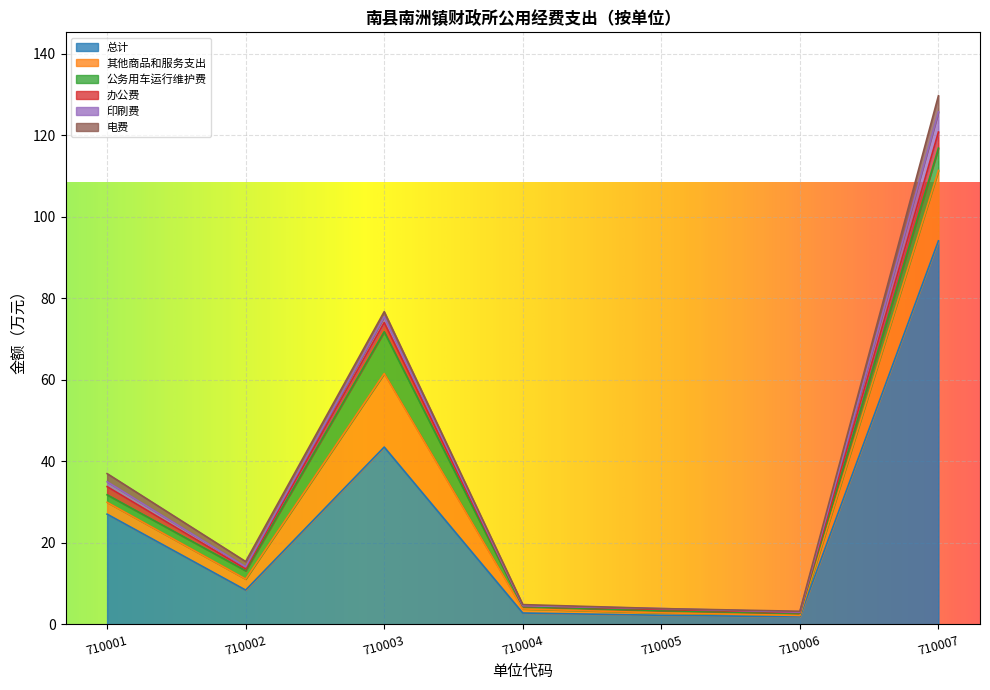

What is the sum of the 公务用车运行维护费 values at 710006 and 710005?

1.1